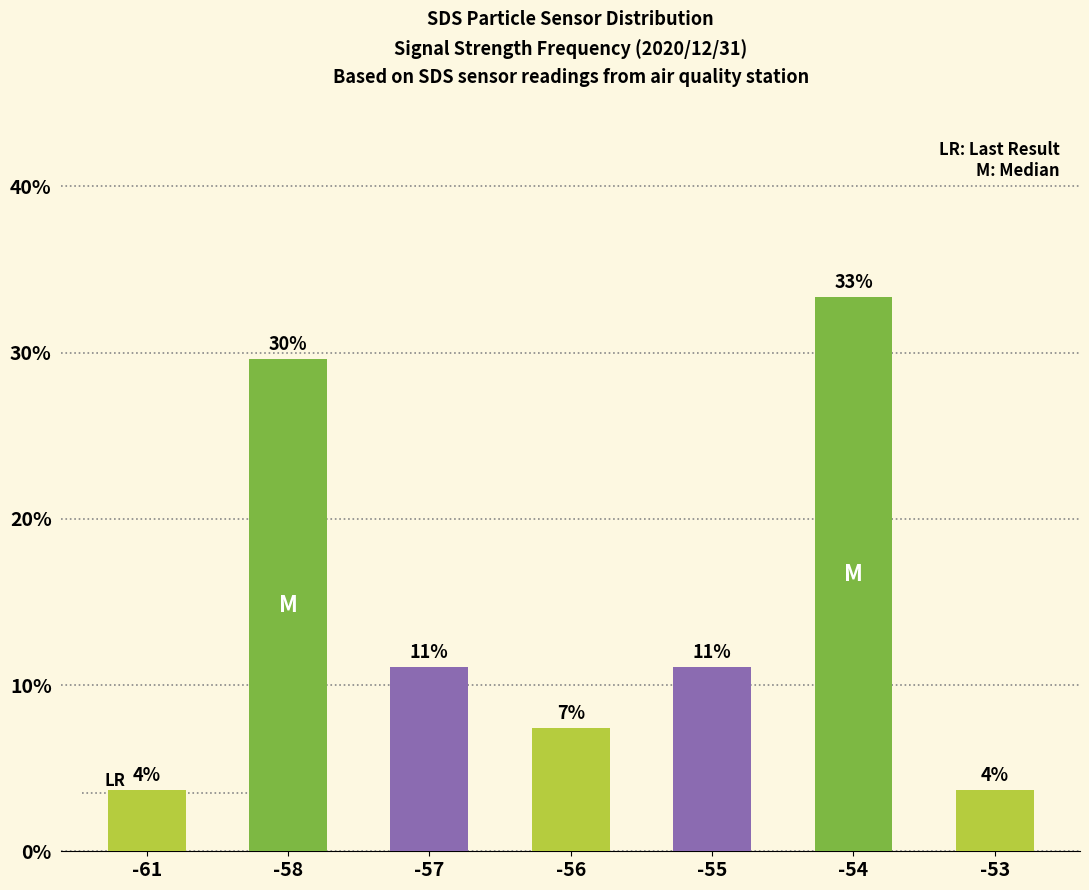

What is the maximum value shown in the chart?

33.3